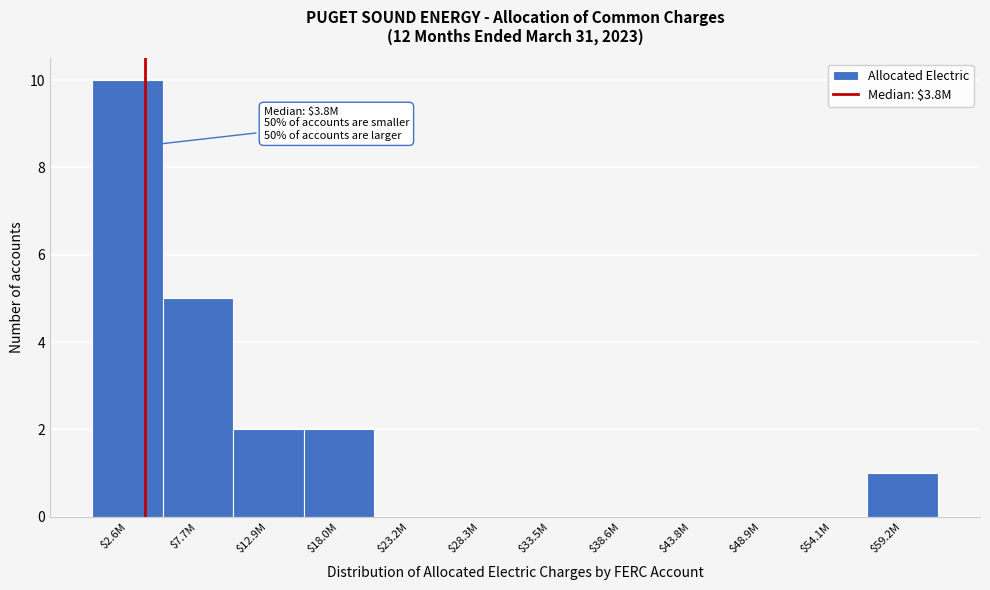

The value at $18.0M is 1. True or false?

False